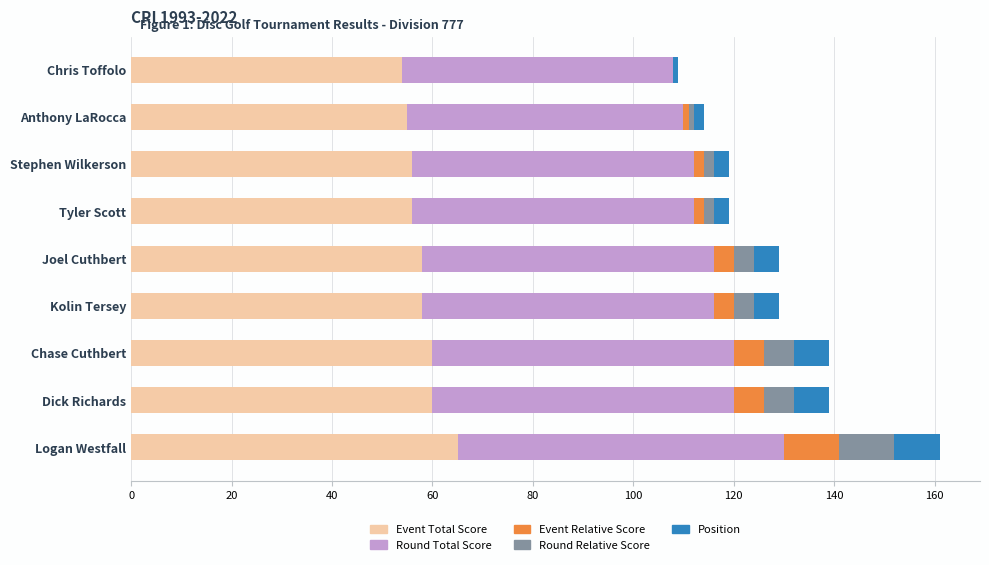

Which category has the highest value in the Event Total Score series?

Logan Westfall